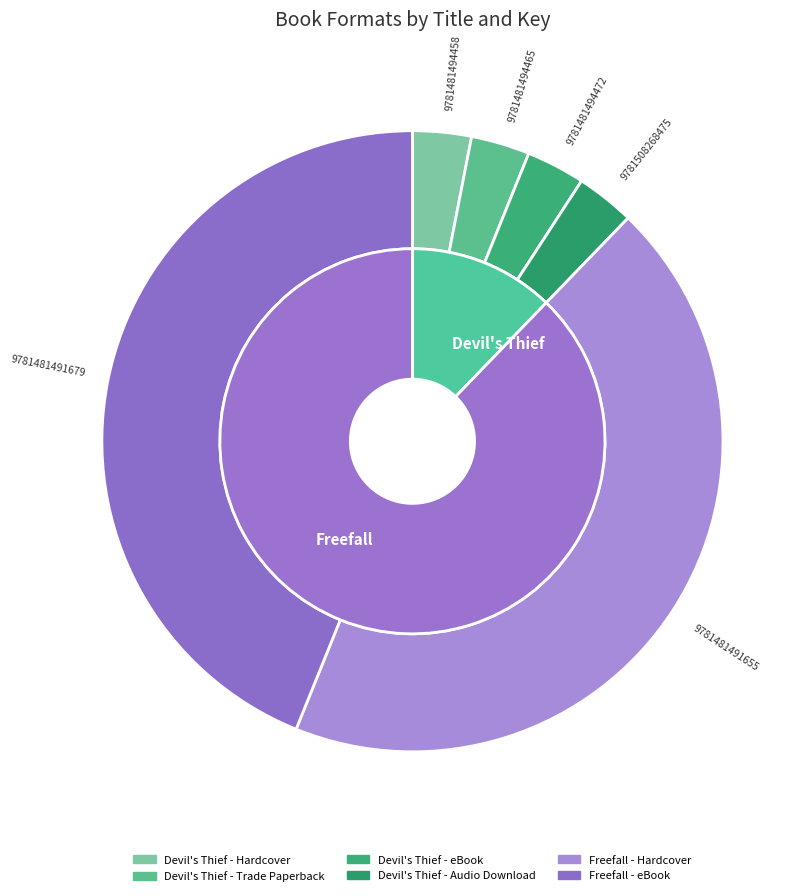

To the nearest percent, what percentage of the pie is Devil's Thief - Audio Download?

3%